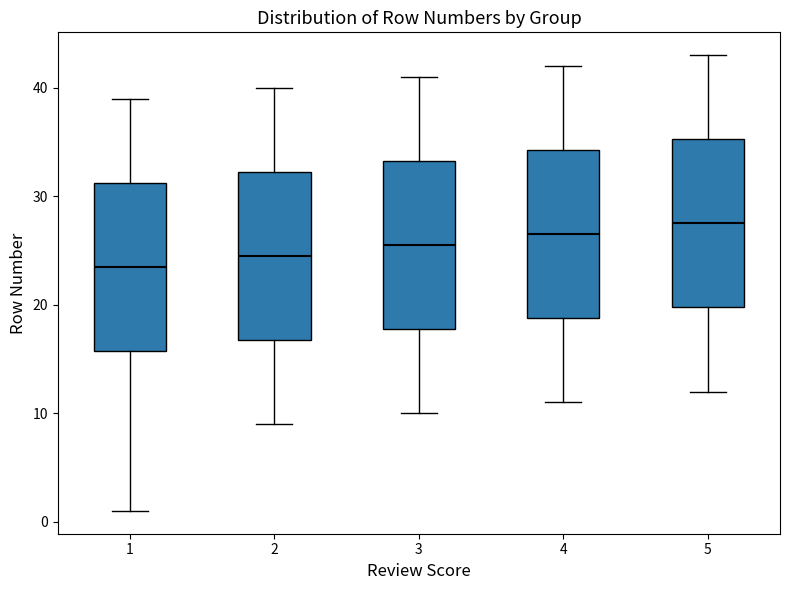

Which box has the lowest median line?

1